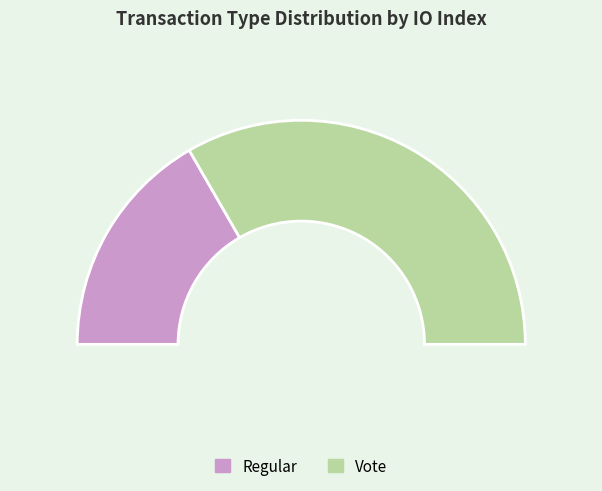

What is the change in value from Regular to Vote?

+1